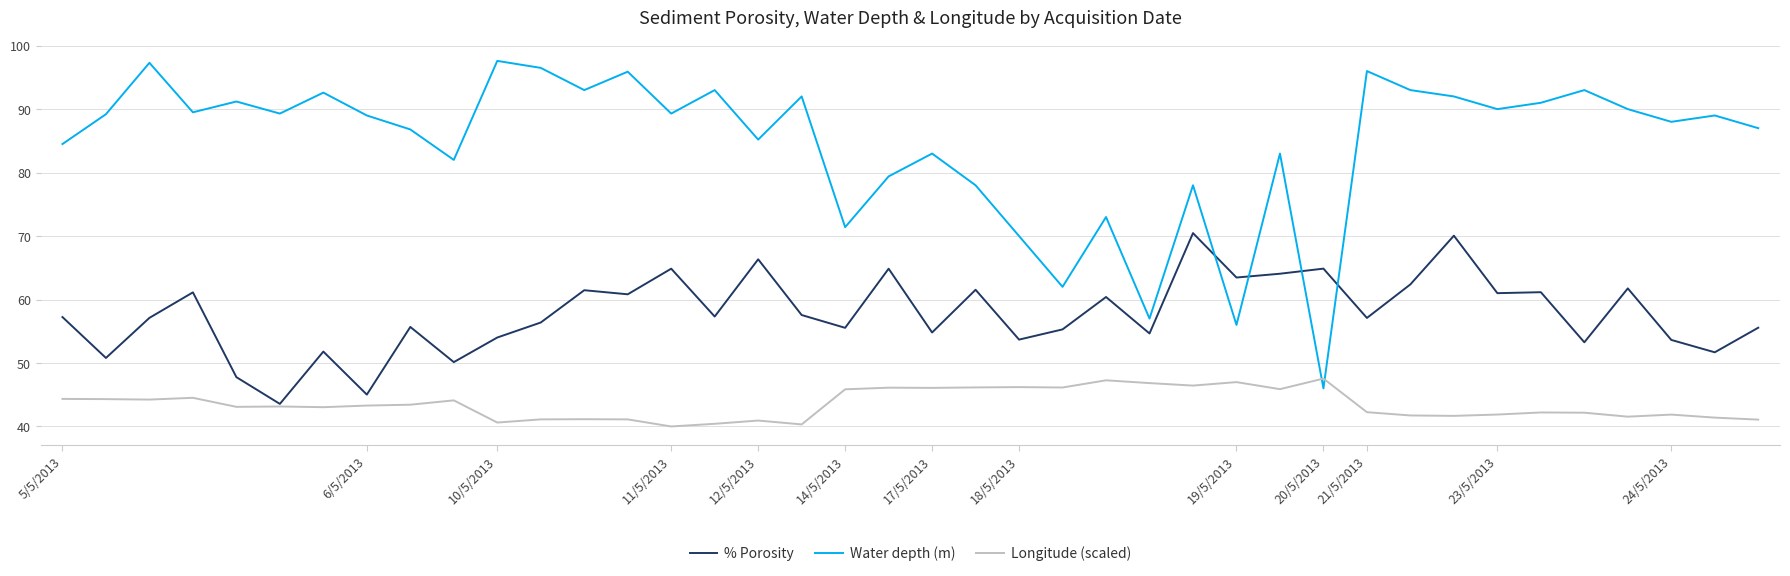

Which series has the widest spread of values?

Water depth (m)